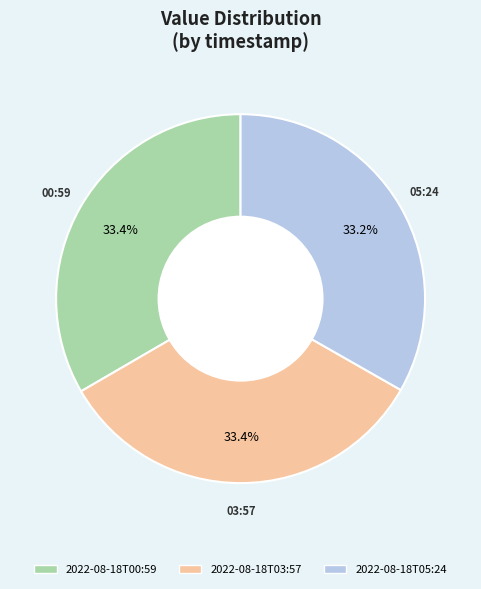

What is the ratio of the value at 2022-08-18T00:59 to the value at 2022-08-18T03:57?

1.0